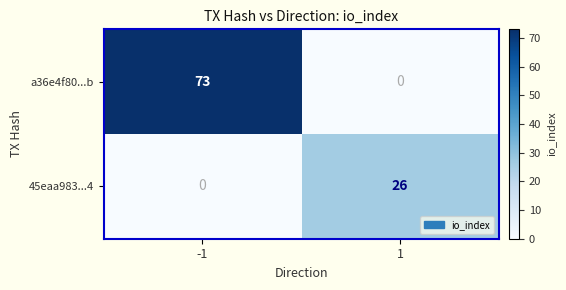

Is it true that 45eaa983...4 equals 43 at 1?

False